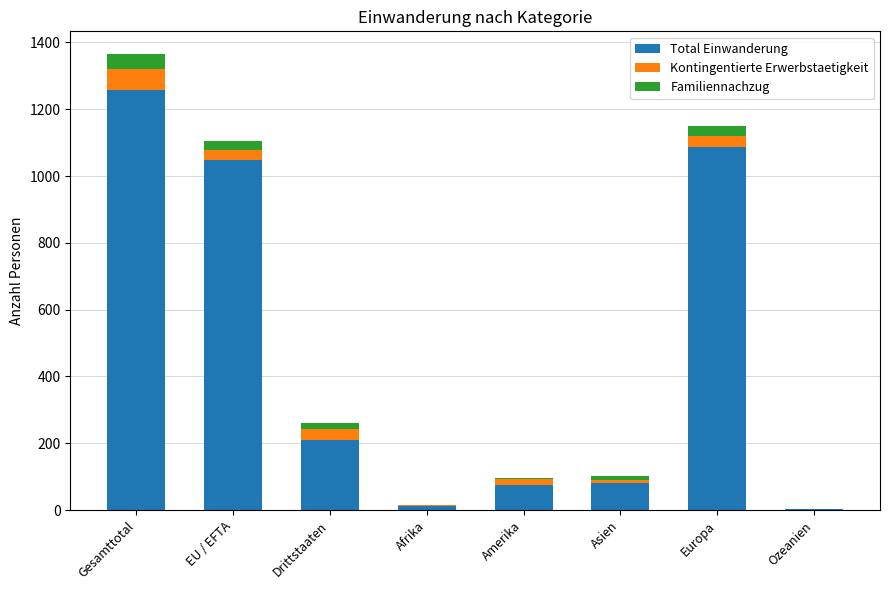

At which category is the sum across all series the highest?

Gesamttotal